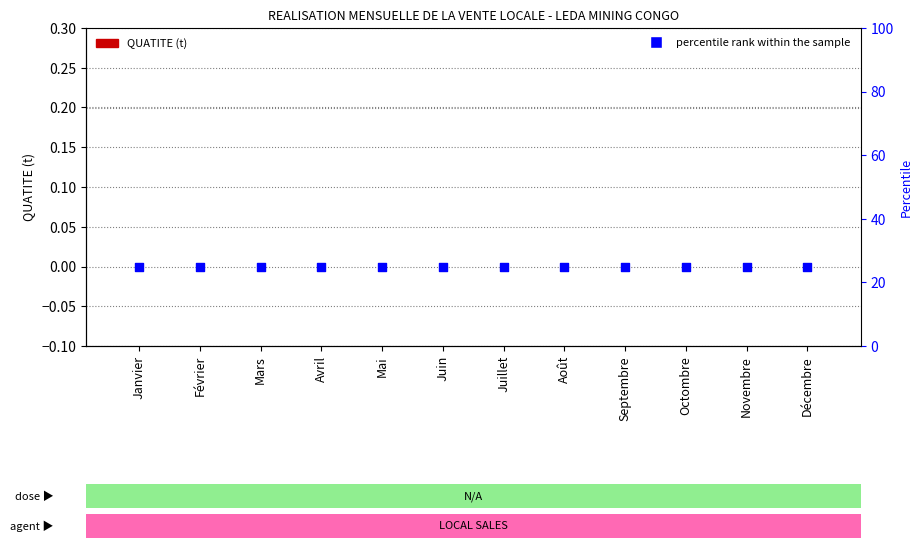

What are all the series names shown in the legend?

QUATITE (t), percentile rank within the sample